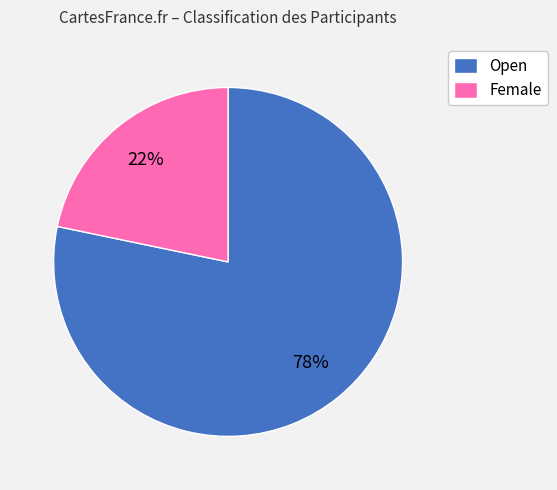

What is the smallest slice in the pie chart?

Female